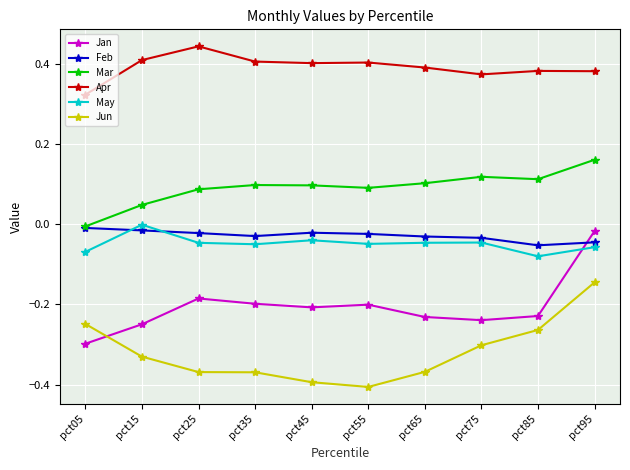

Which series has the largest total across all categories?

Apr